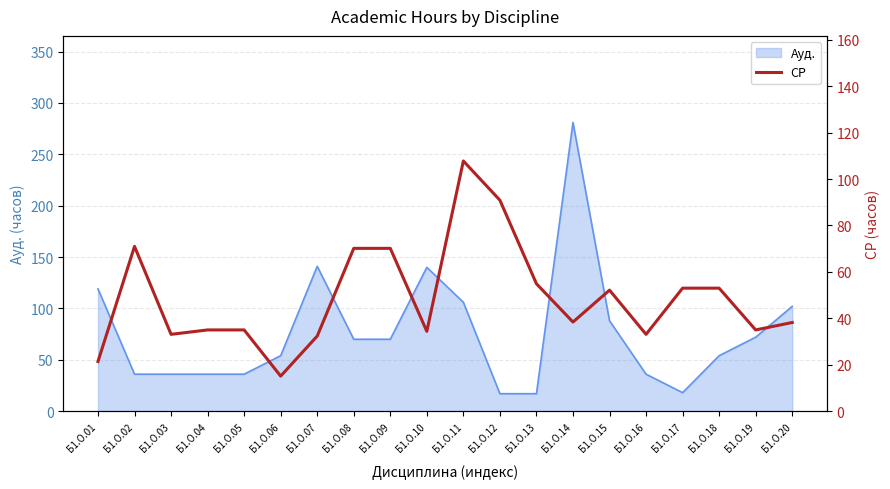

What is the maximum value for Ауд.?

281